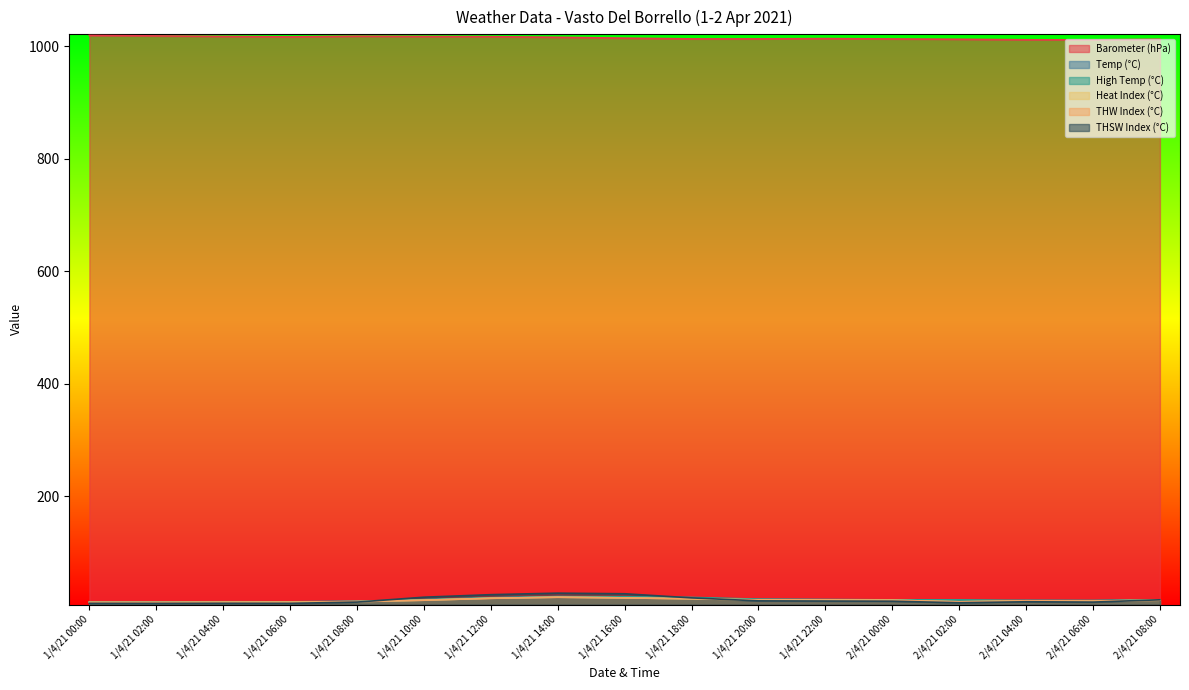

What is the label of the 11th point from the right?

1/4/21 12:00